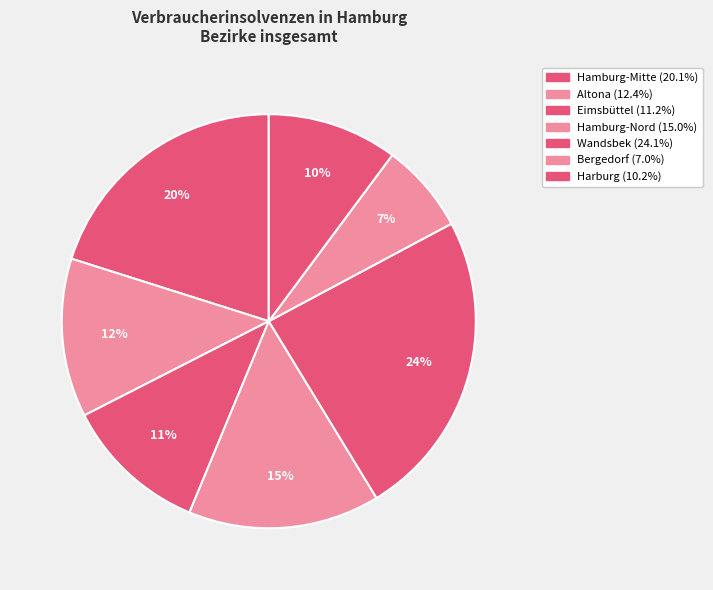

How many slices are in this pie chart?

7